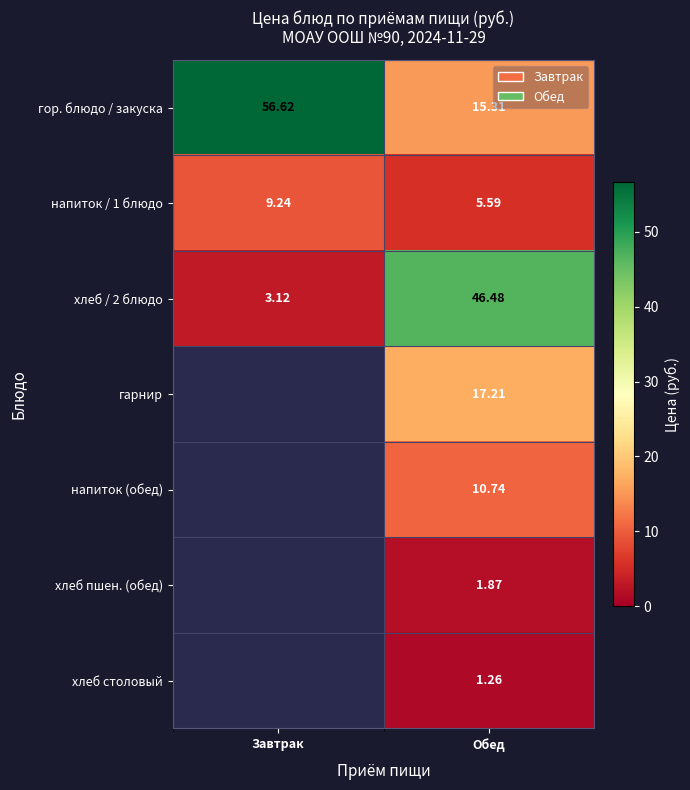

Where does the напиток / 1 блюдо series first go above 9?

Завтрак